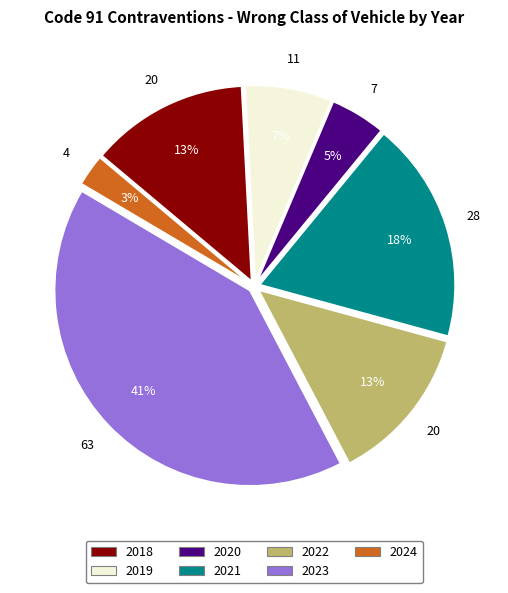

Which category has the smallest portion of the pie?

2024